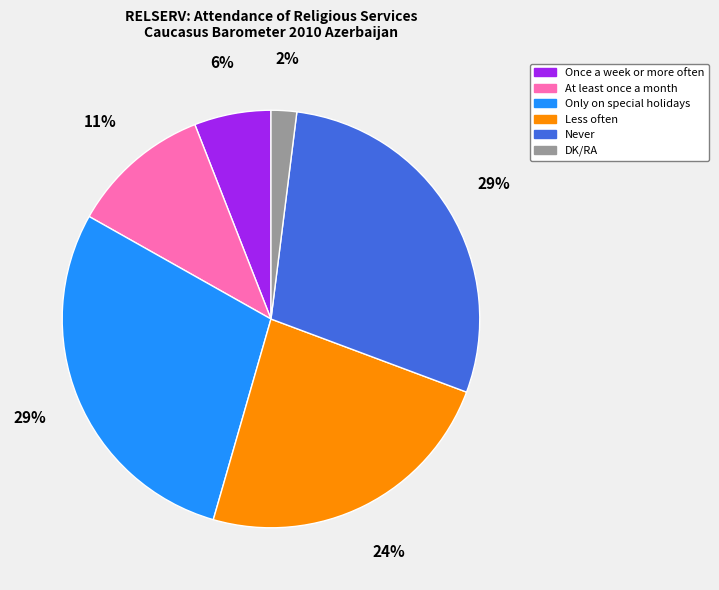

Between DK/RA and Never, which is larger?

Never